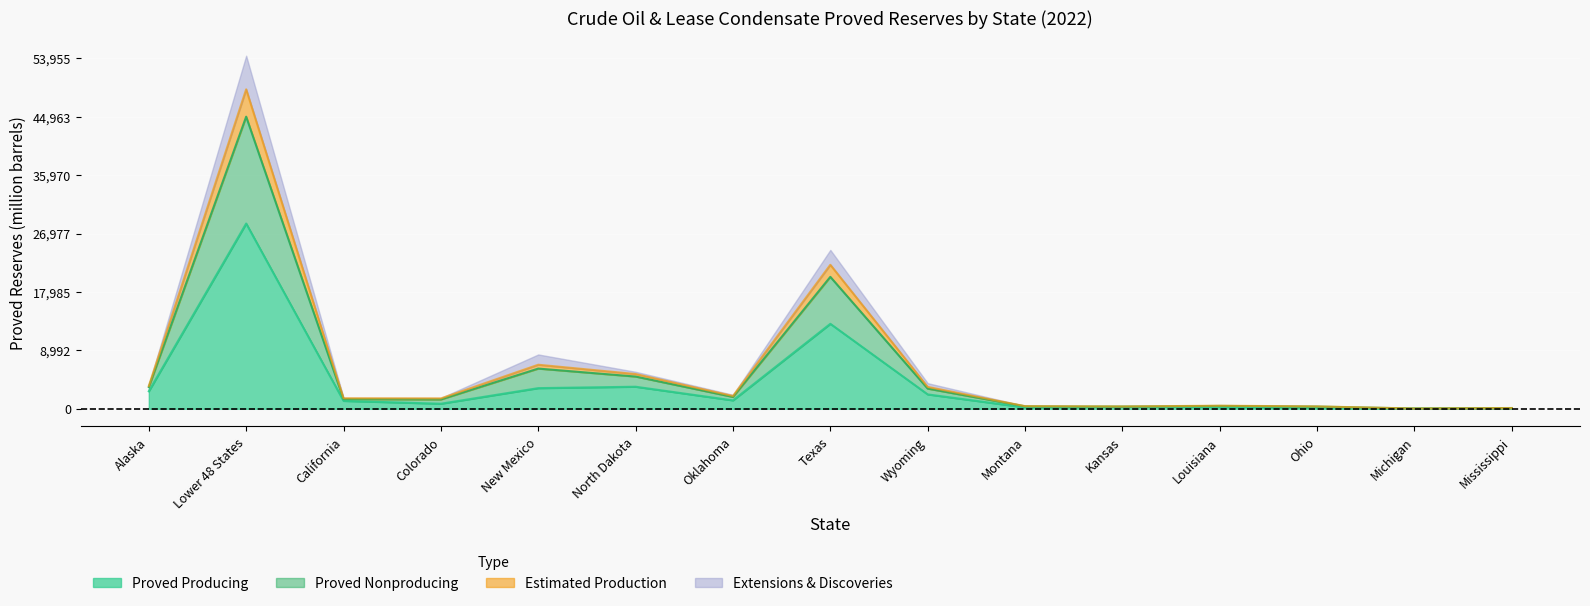

Does the chart display data point markers on the line(s)?

No